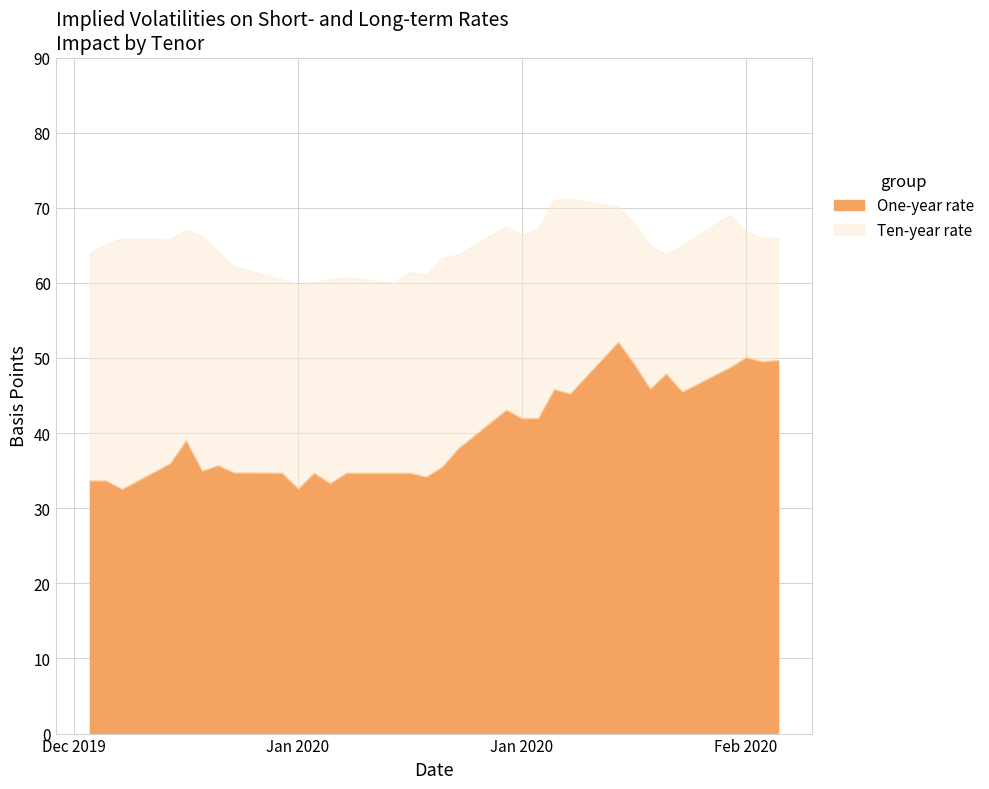

Which series has the widest spread of values?

One-year rate